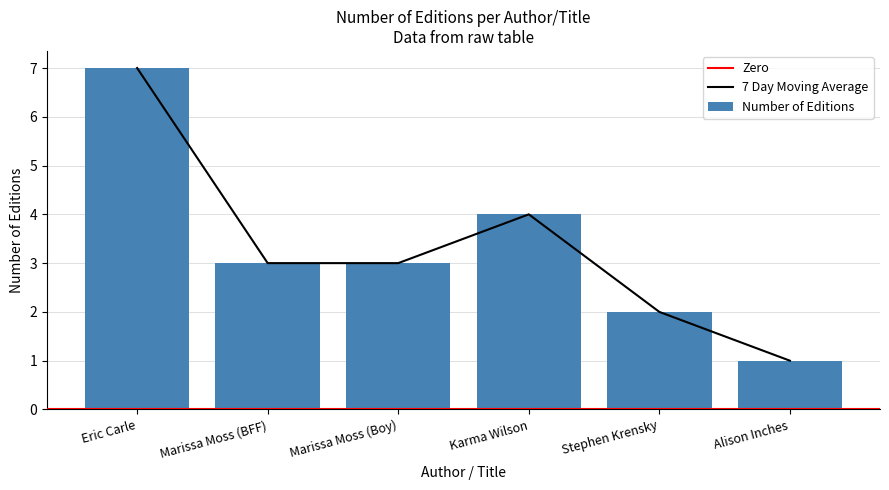

List the labels in order of value, smallest first.

Alison Inches, Stephen Krensky, Marissa Moss (BFF), Marissa Moss (Boy), Karma Wilson, Eric Carle